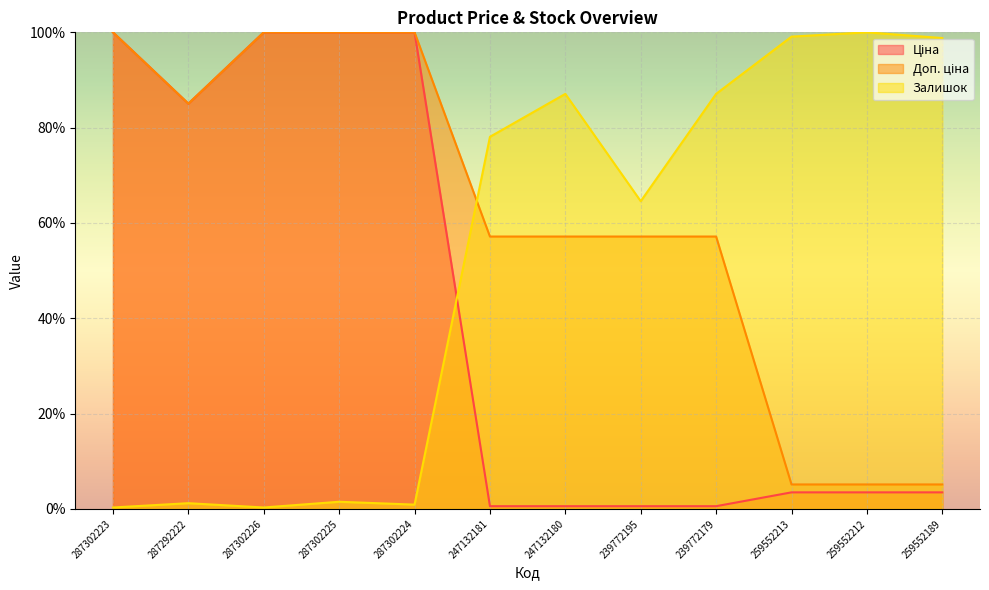

Which series has the largest total across all categories?

Доп. ціна